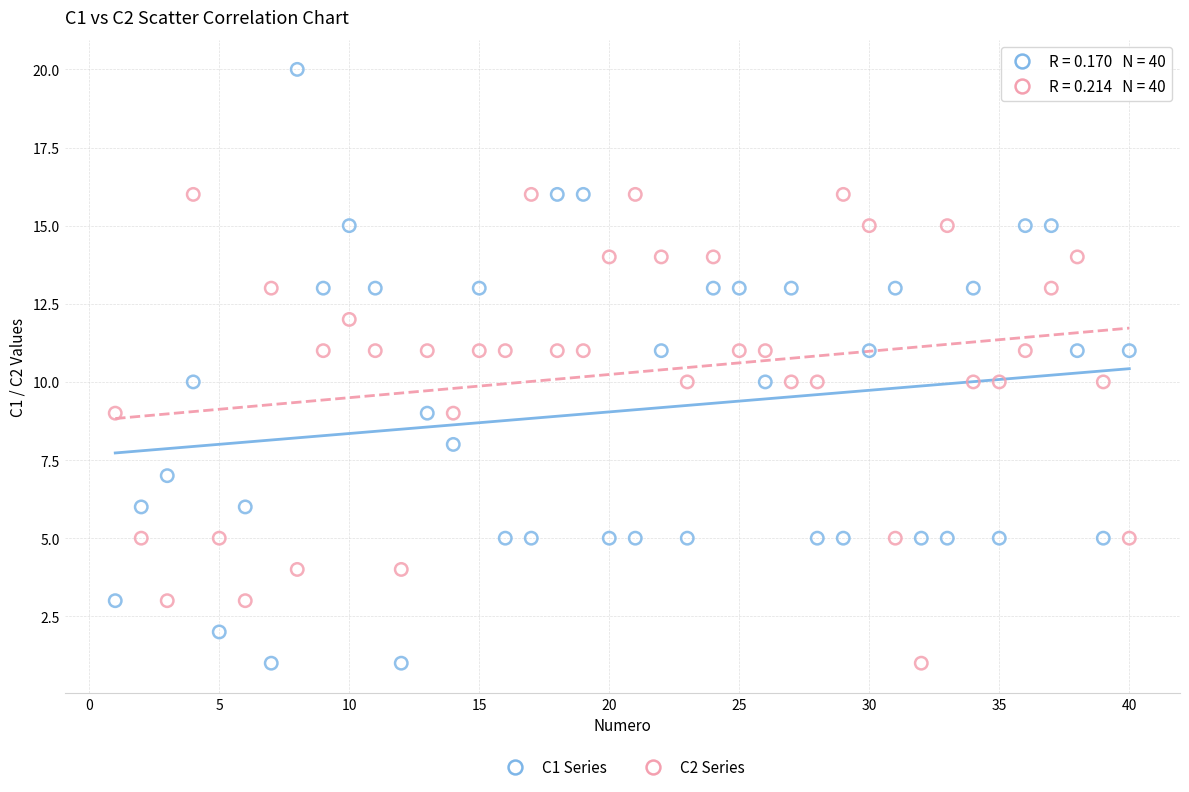

Which series contains the highest Y value?

C1 Series